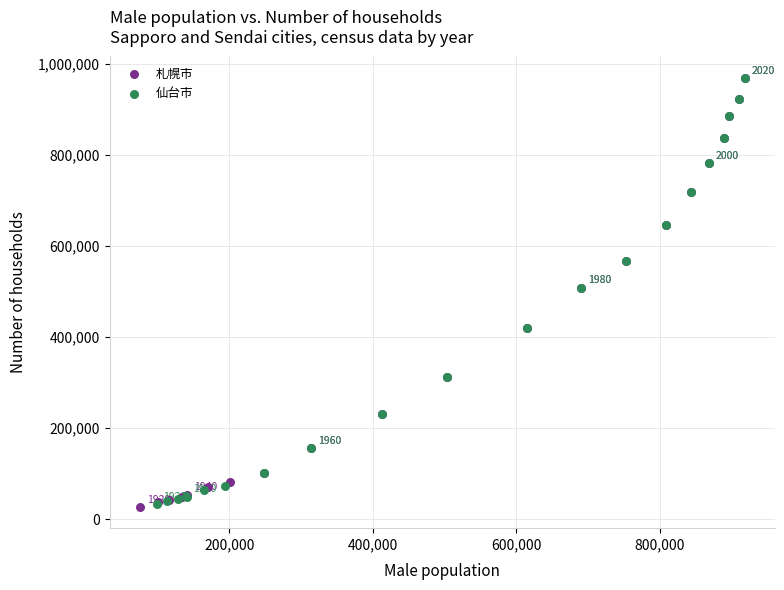

Which series has the largest Y range (max minus min)?

札幌市